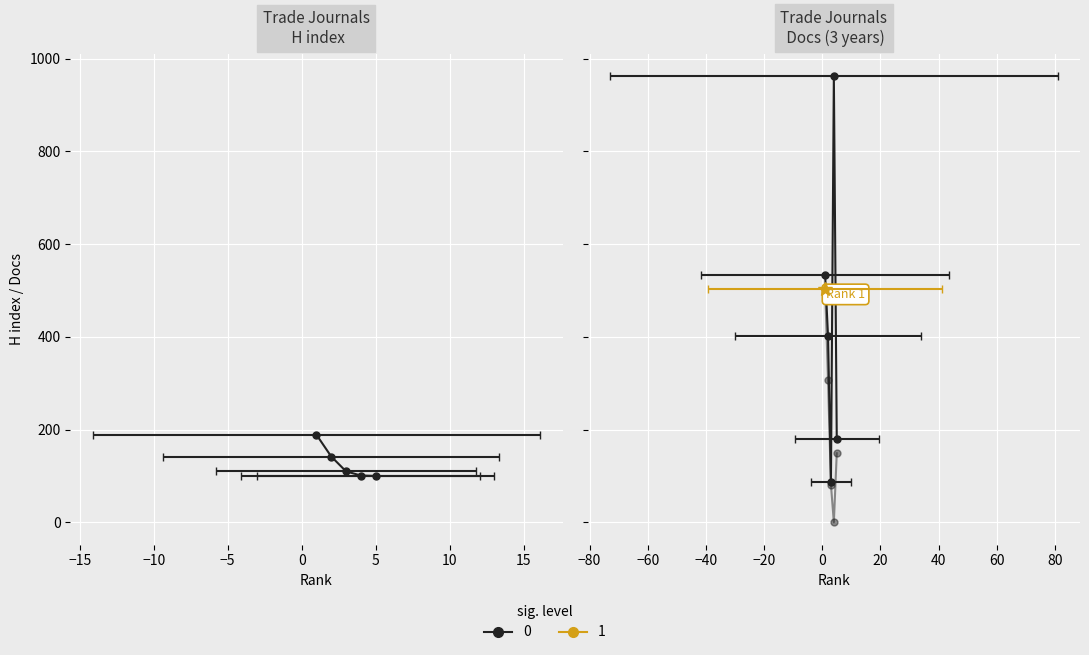

How many lines are shown in the chart?

3